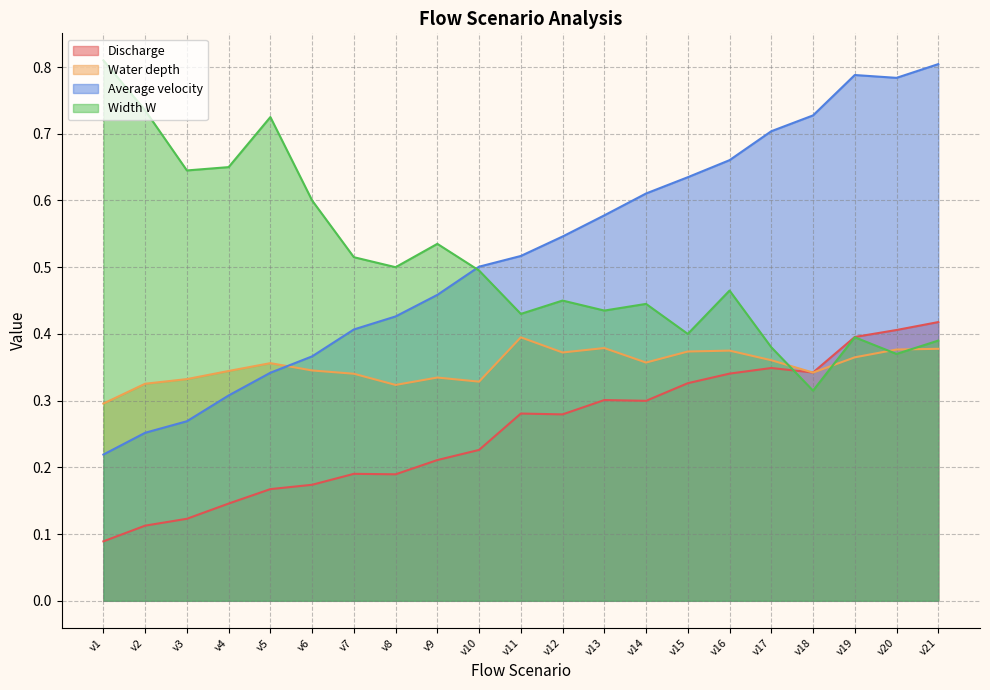

List the series in order of their peak value, highest first.

Width W, Average velocity, Discharge, Water depth